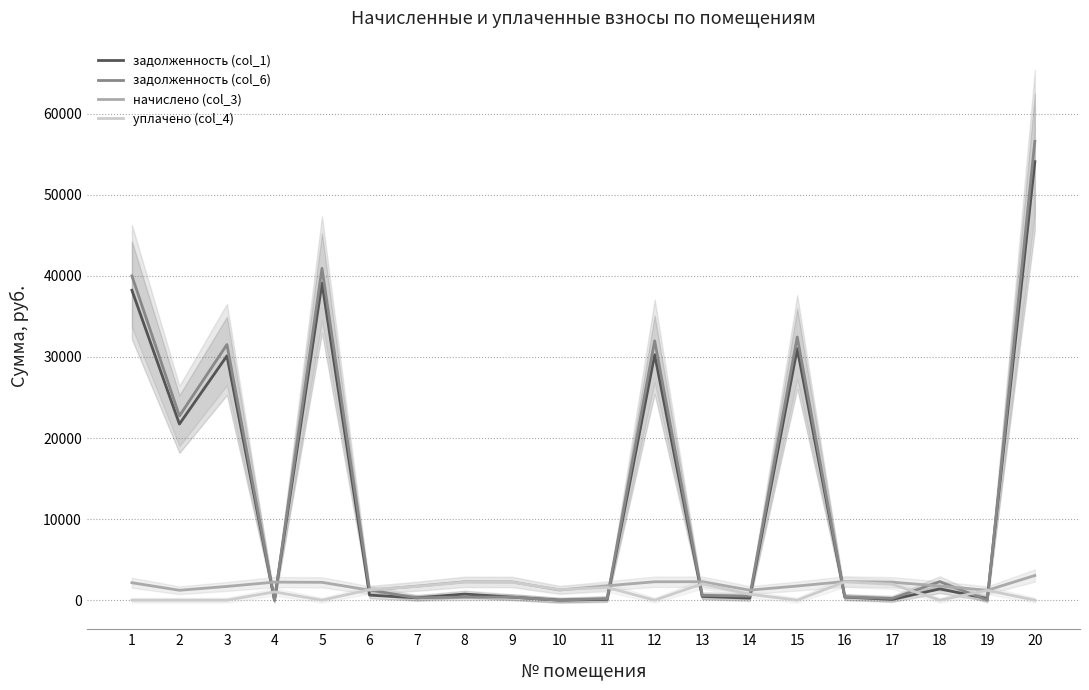

What is the difference between the maximum and minimum values in the начислено (col_3) series?

1826.3